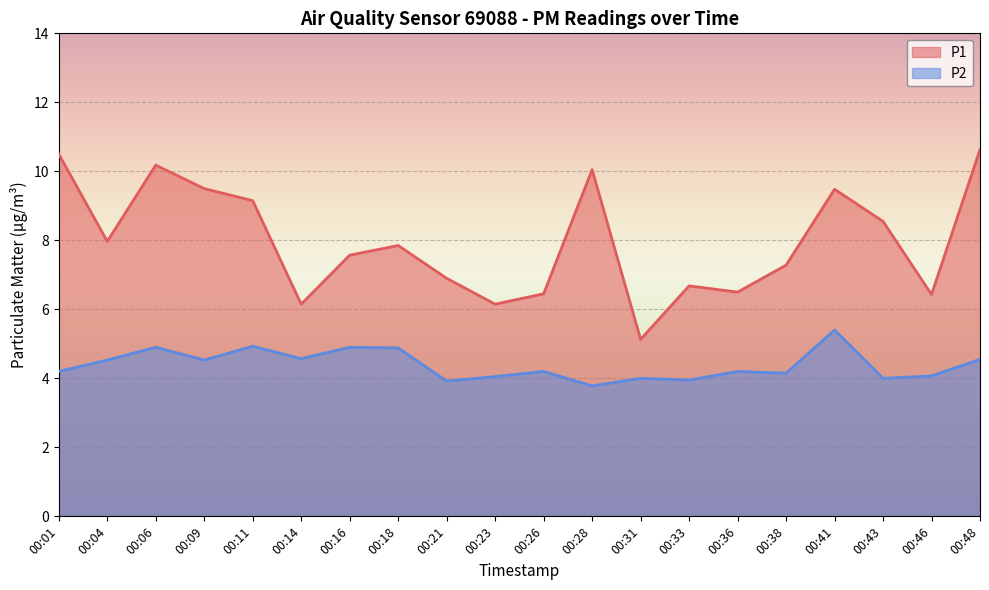

How many data points does each series have?

20